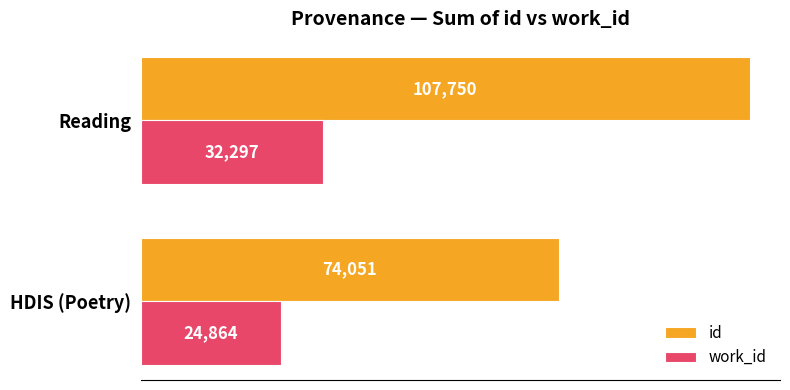

At which category is the sum across all series the highest?

Reading